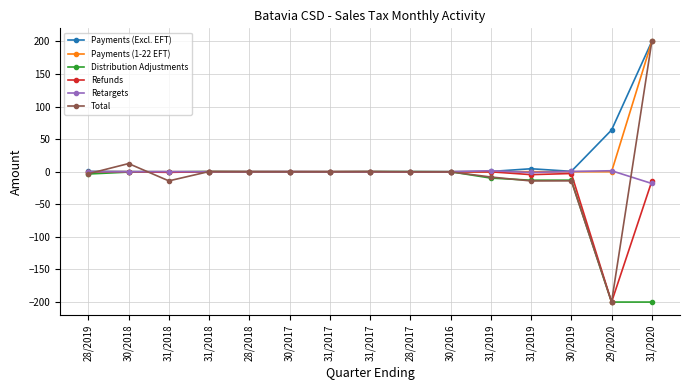

True or false: Total has a value of -0.1 at 28/2017.

False